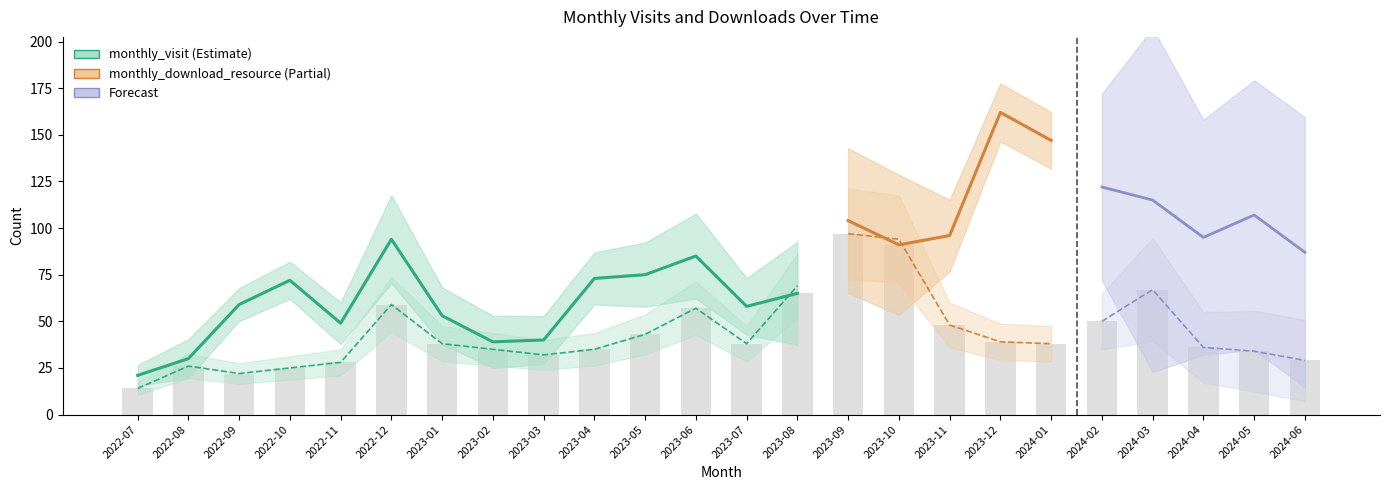

What is the sum of the values at 2023-02 and 2023-08?

100